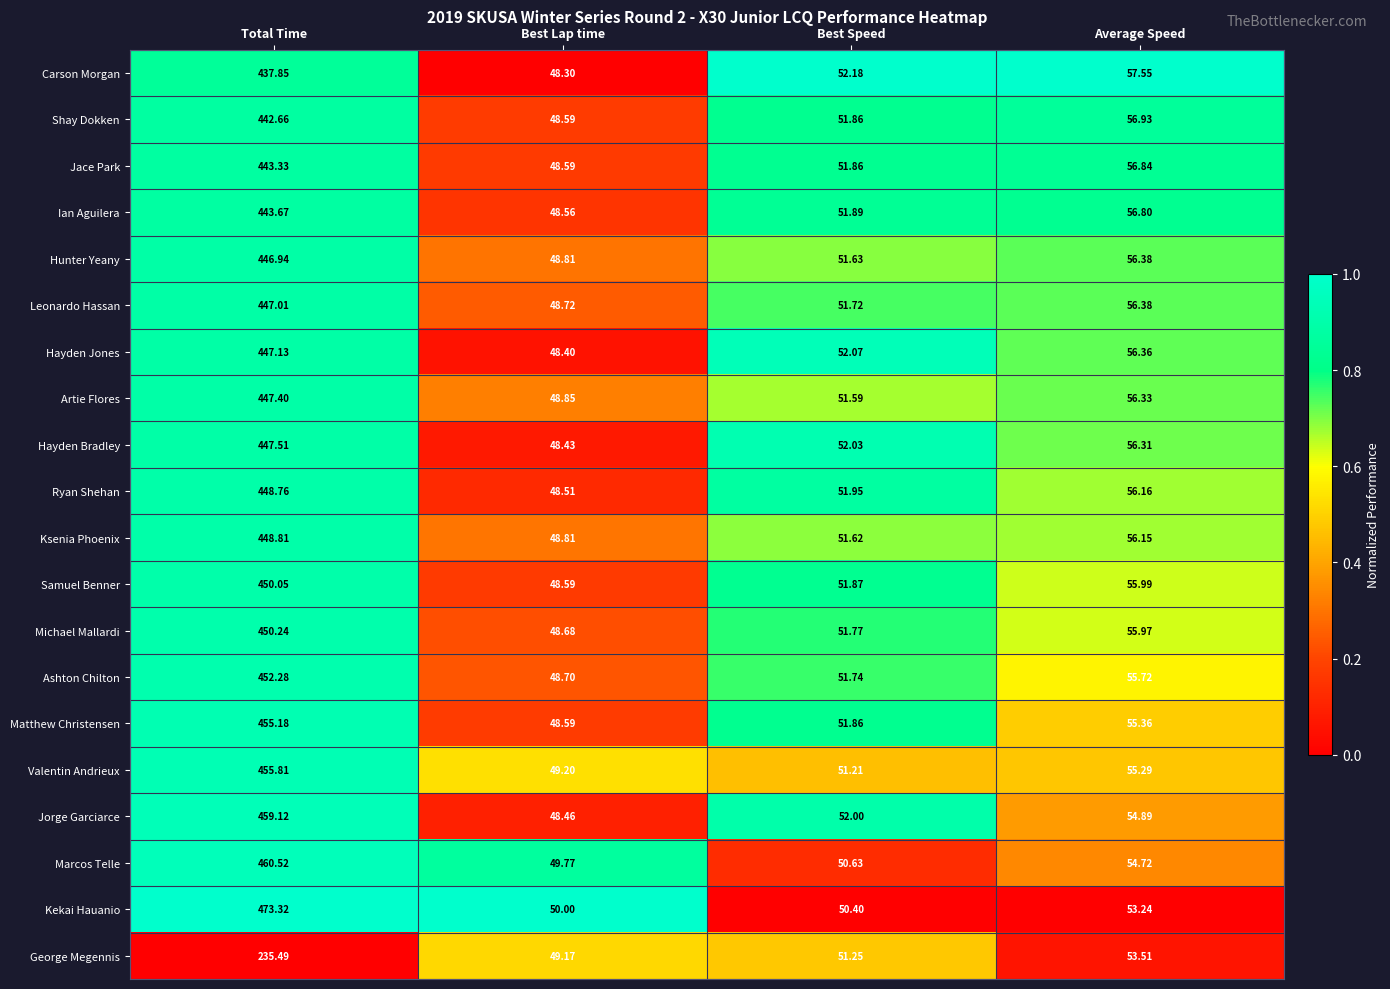

At which category does the chart reach its minimum across all series?

Best Lap time